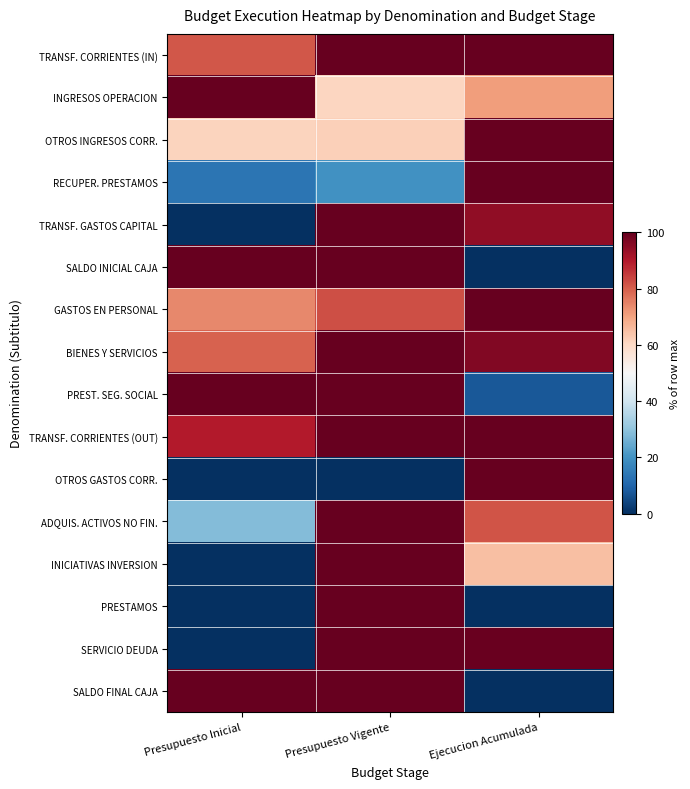

How many series are shown in this chart?

16